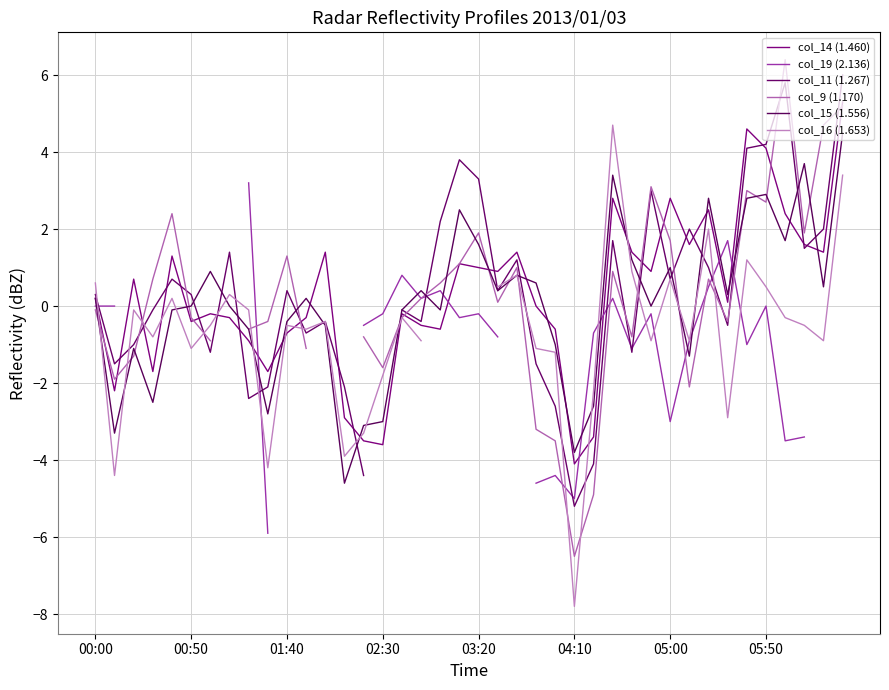

The value of col_15 (1.556) at 34 is 2.8. True or false?

True